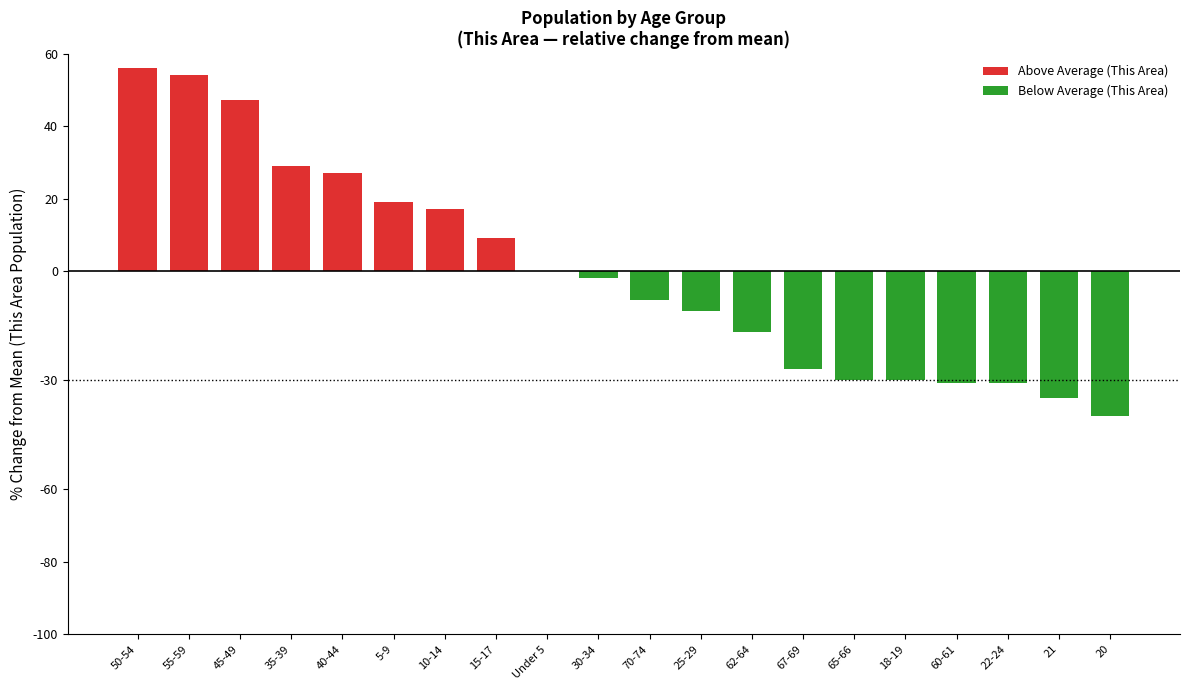

Reading left to right, transcribe all the data shown in this chart.

56.2	54.2	47.2	29.2	27.2	19.2	17.2	9.2	0.2	-1.8	-7.8	-10.8	-16.8	-26.8	-29.8	-29.8	-30.8	-30.8	-34.8	-39.8